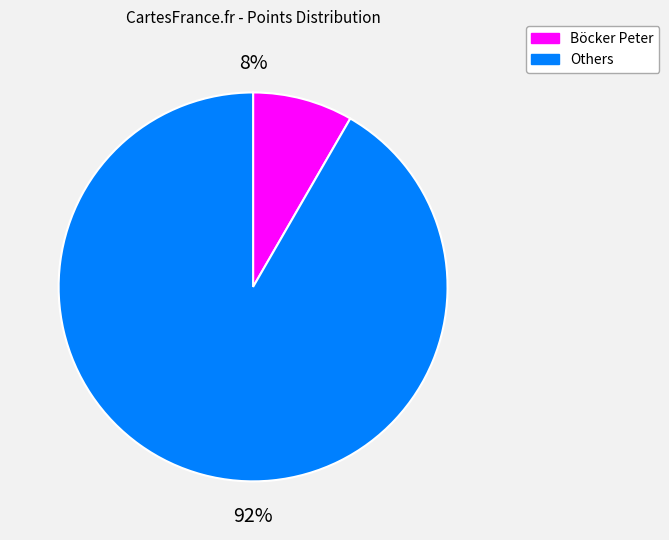

Is there a majority slice in this chart?

Yes